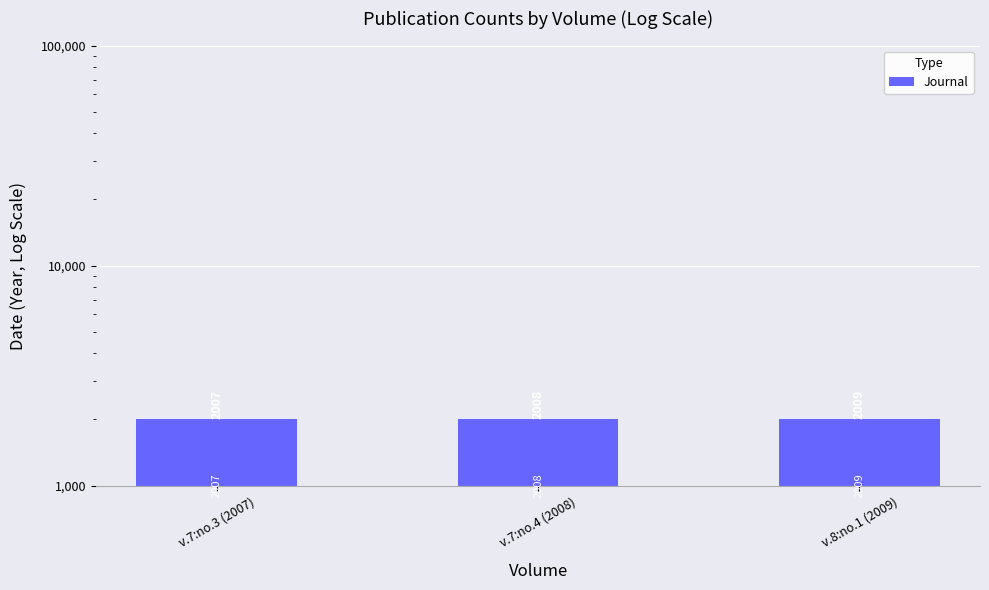

True or false: the data shows 3346 at v.8:no.1 (2009).

False